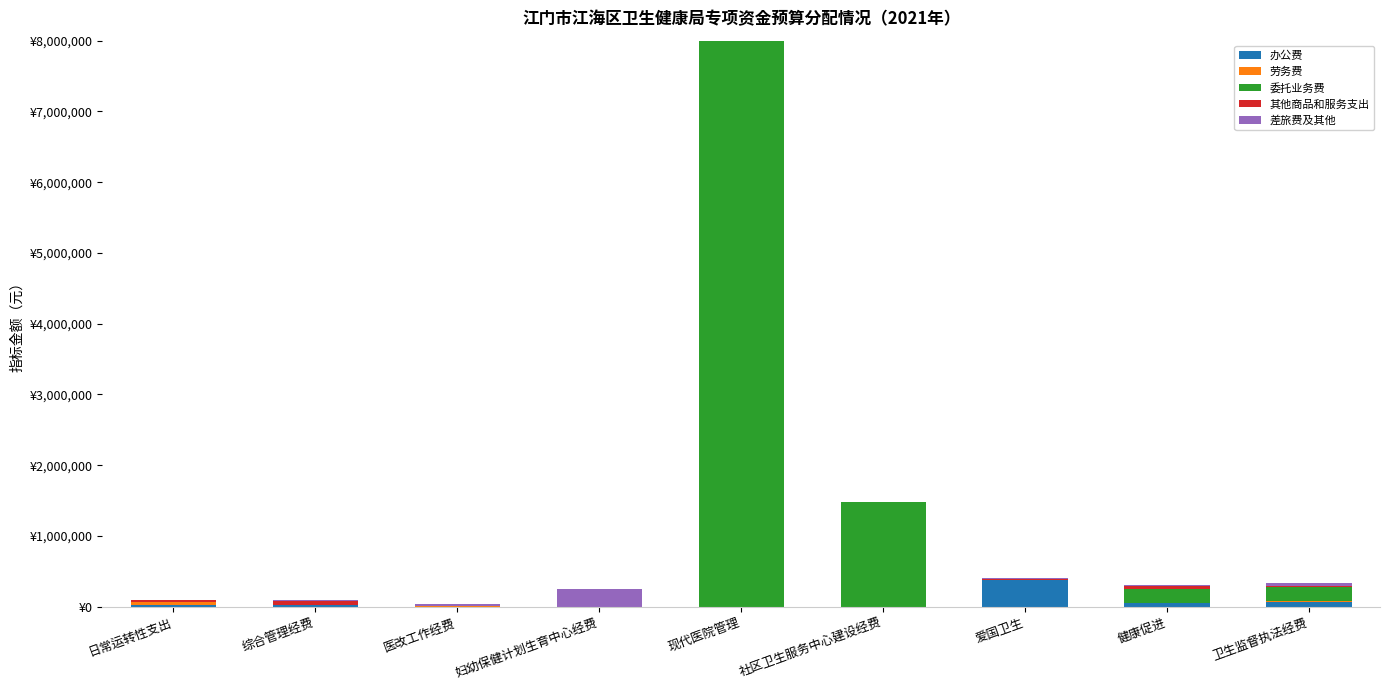

Are the bars horizontal?

No